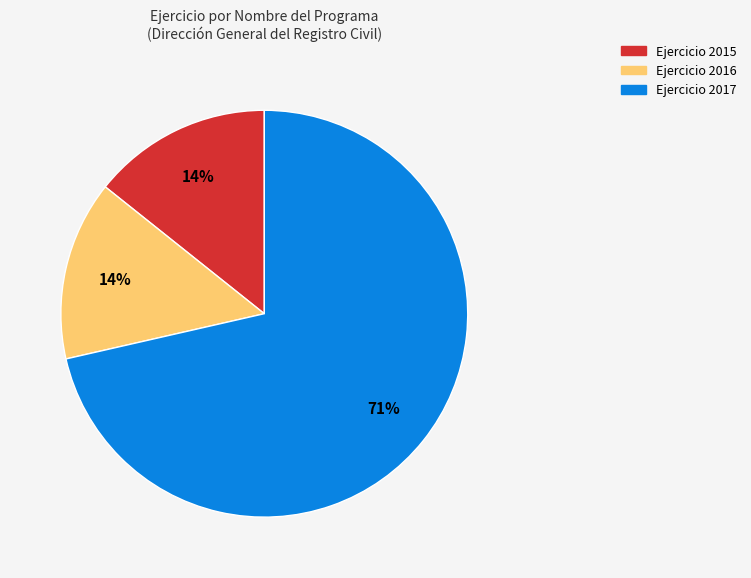

Is there any slice that represents more than half of the pie?

Yes